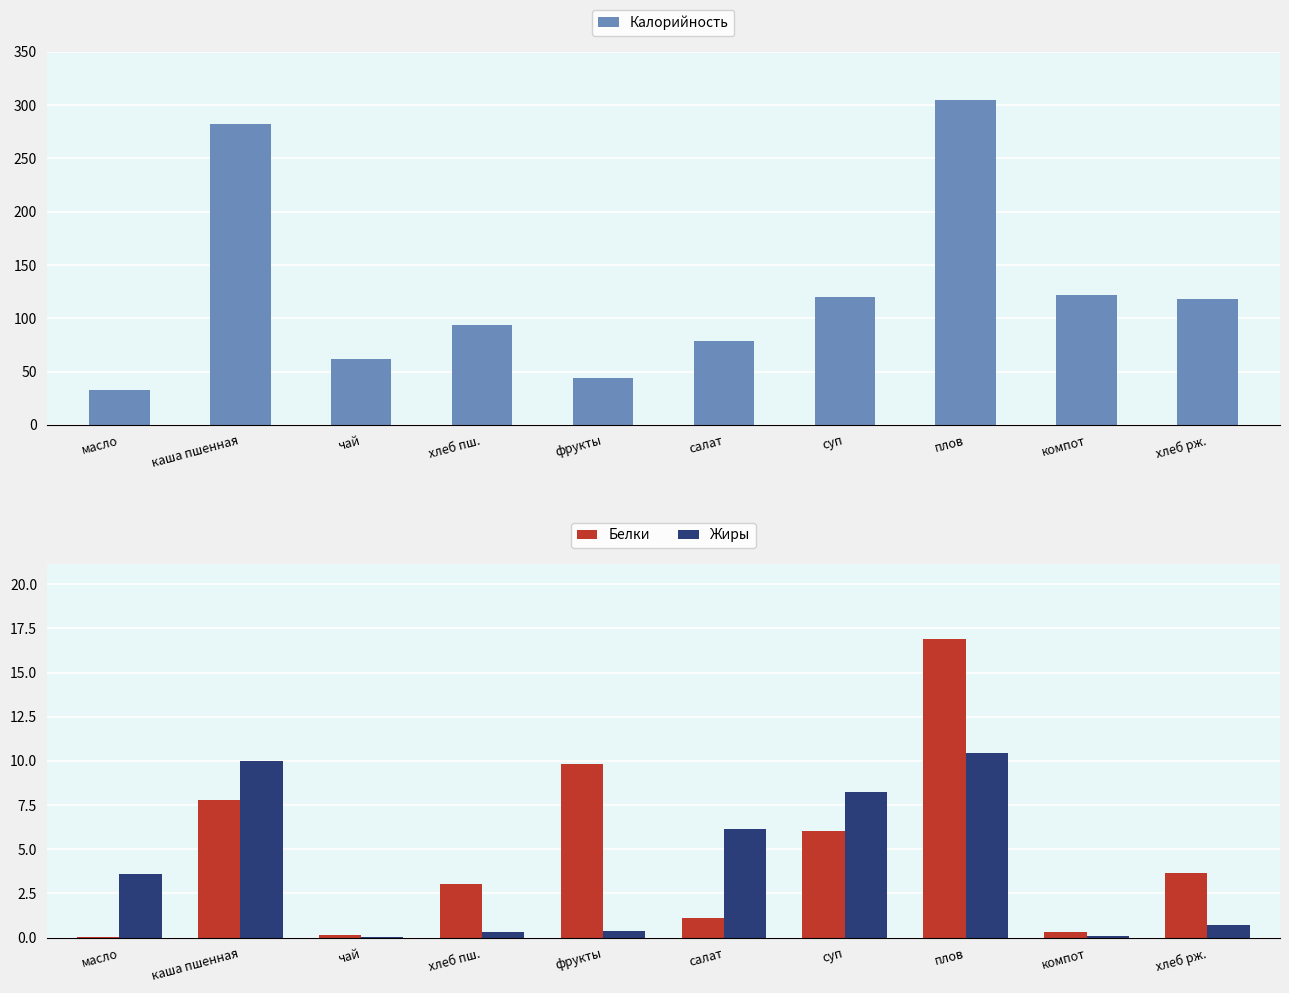

Which series has the largest total across all categories?

Калорийность